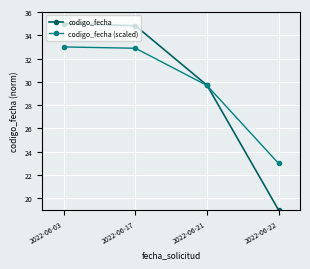

Reading right to left, transcribe all the data shown in this chart.

codigo_fecha: 2022-06-22=19.0	2022-06-21=29.7	2022-06-17=34.8	2022-06-03=35.0
codigo_fecha (scaled): 2022-06-22=23.0	2022-06-21=29.7	2022-06-17=32.9	2022-06-03=33.0